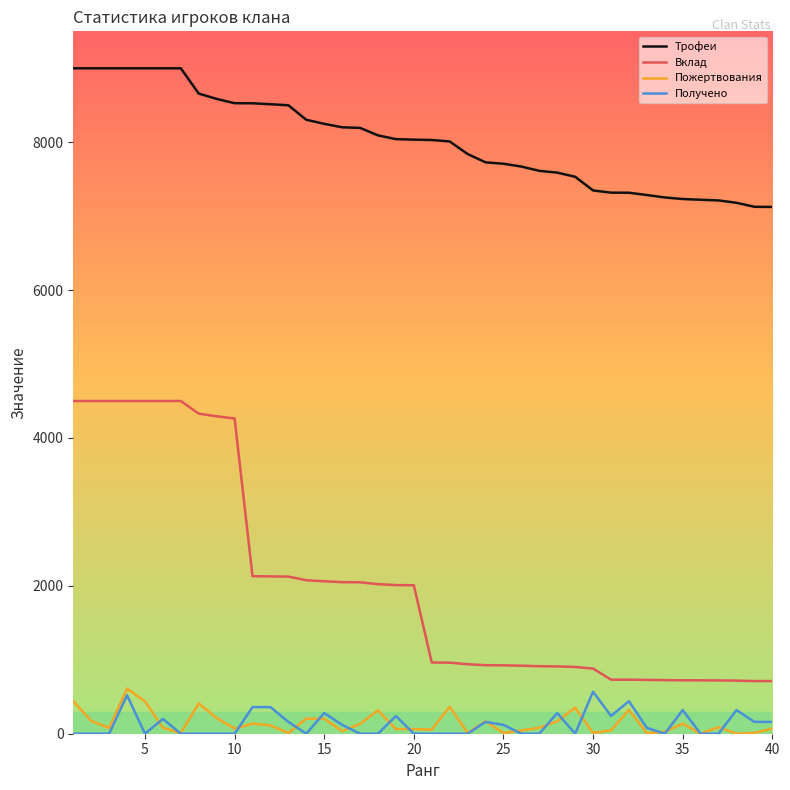

Which series has the largest range (max minus min)?

Вклад